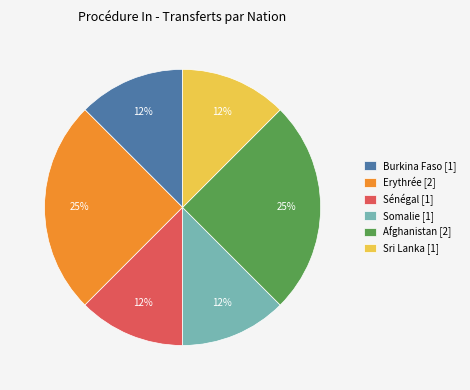

Is there any slice that represents more than half of the pie?

No